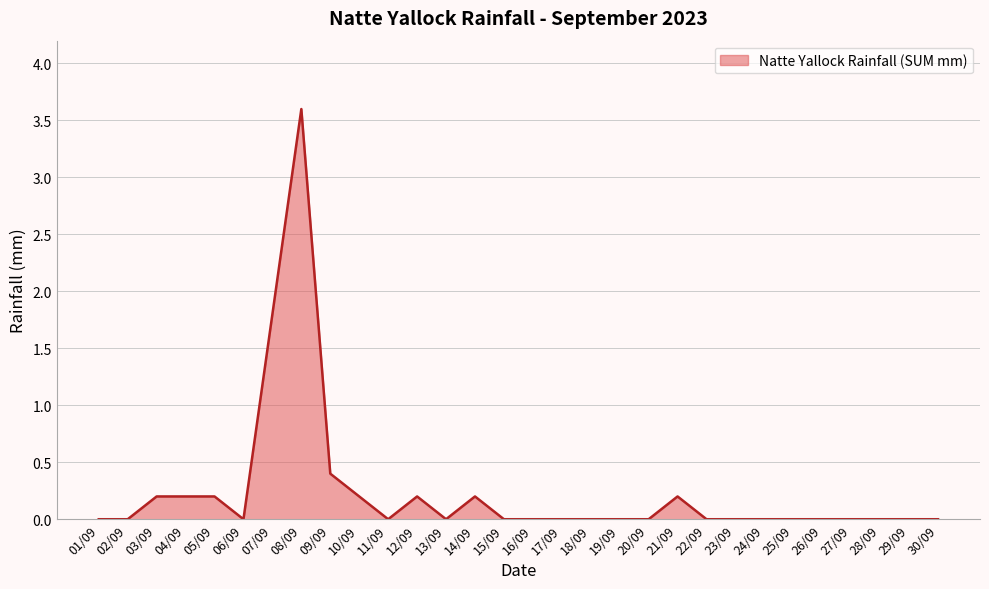

What position from the left is 21/09?

21